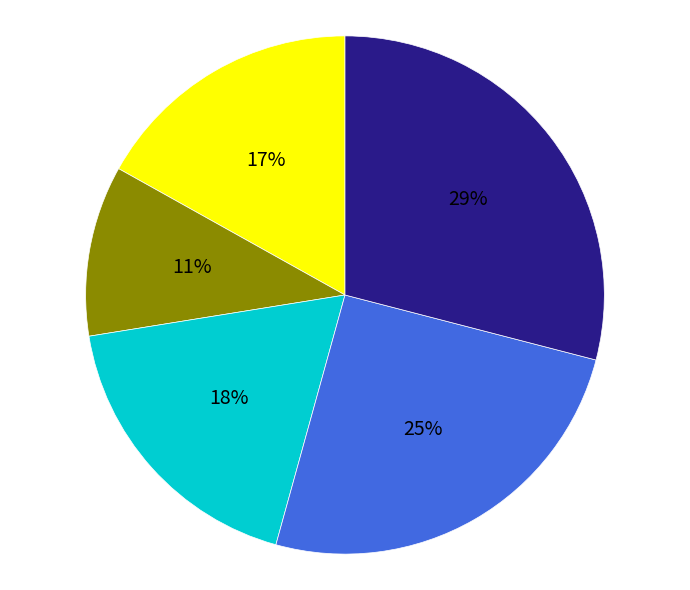

To the nearest percent, what is the difference between the largest and smallest slice percentages?

18%